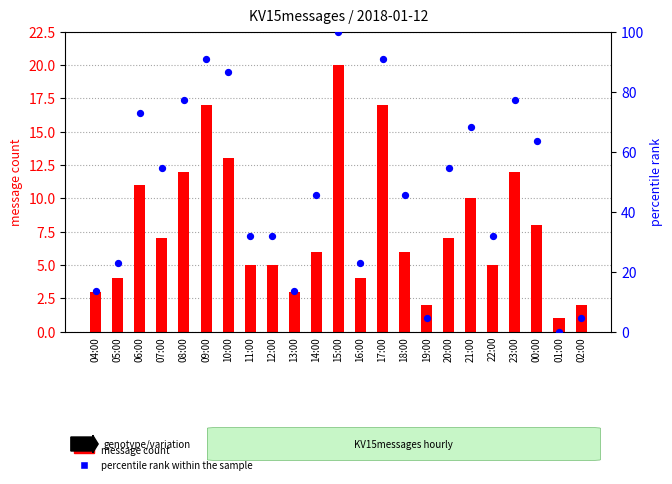

Which series has the largest Y range (max minus min)?

percentile rank within the sample